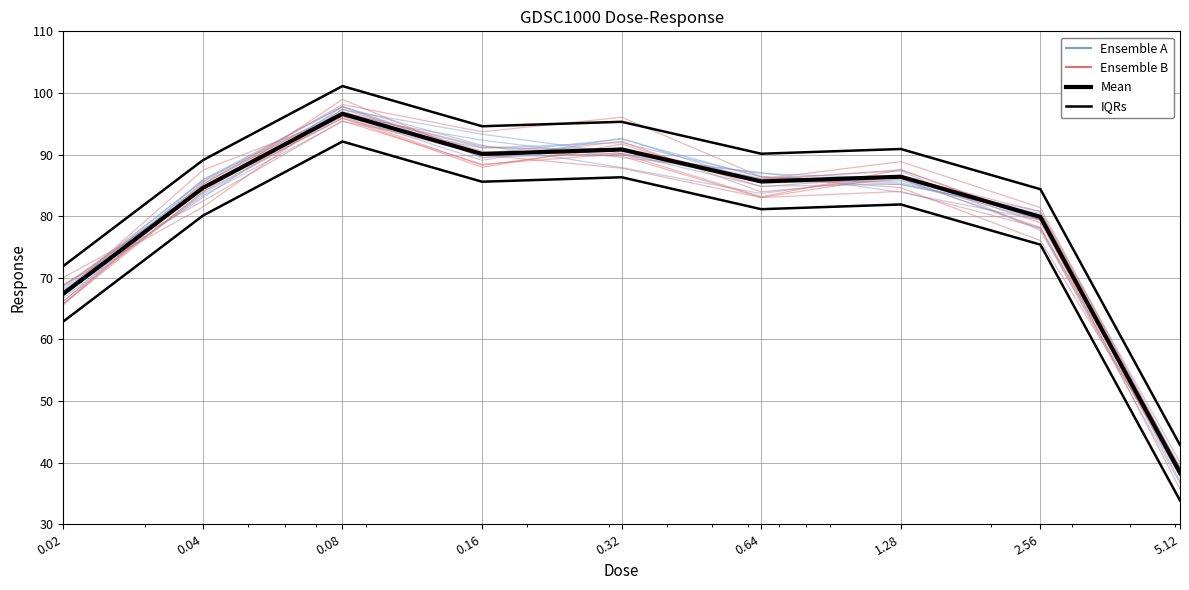

Reading right to left, what are all the values shown in this chart?

Ensemble A: 5.12=38.3	2.56=79.4	1.28=86.6	0.64=83.7	0.32=87.9	0.16=91.5	0.08=97.7	0.04=83.0	0.02=67.9
Ensemble B: 5.12=39.2	2.56=79.3	1.28=87.5	0.64=85.9	0.32=90.0	0.16=91.3	0.08=96.9	0.04=85.5	0.02=65.8
Mean: 5.12=38.4	2.56=79.9	1.28=86.4	0.64=85.6	0.32=90.8	0.16=90.1	0.08=96.6	0.04=84.6	0.02=67.4
IQRs: 5.12=42.9	2.56=84.4	1.28=90.9	0.64=90.1	0.32=95.3	0.16=94.6	0.08=101.1	0.04=89.1	0.02=71.9